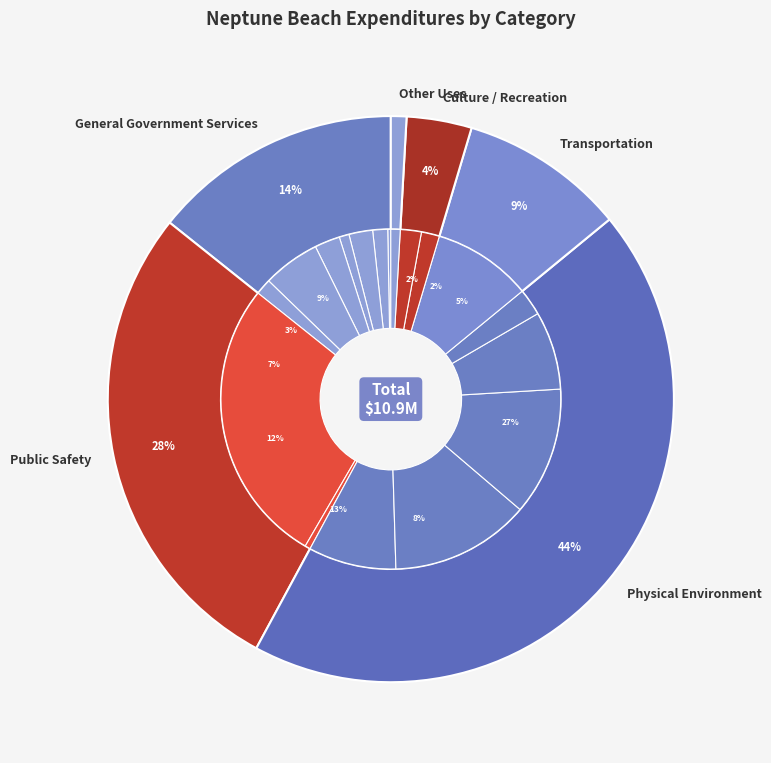

Is Physical Environment the majority of the pie?

No